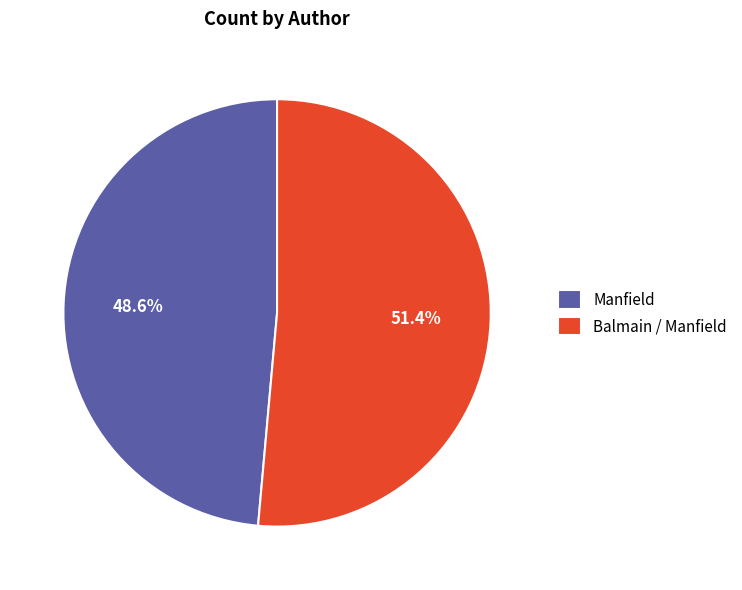

To the nearest percent, what is the difference between the largest and smallest slice percentages?

3%